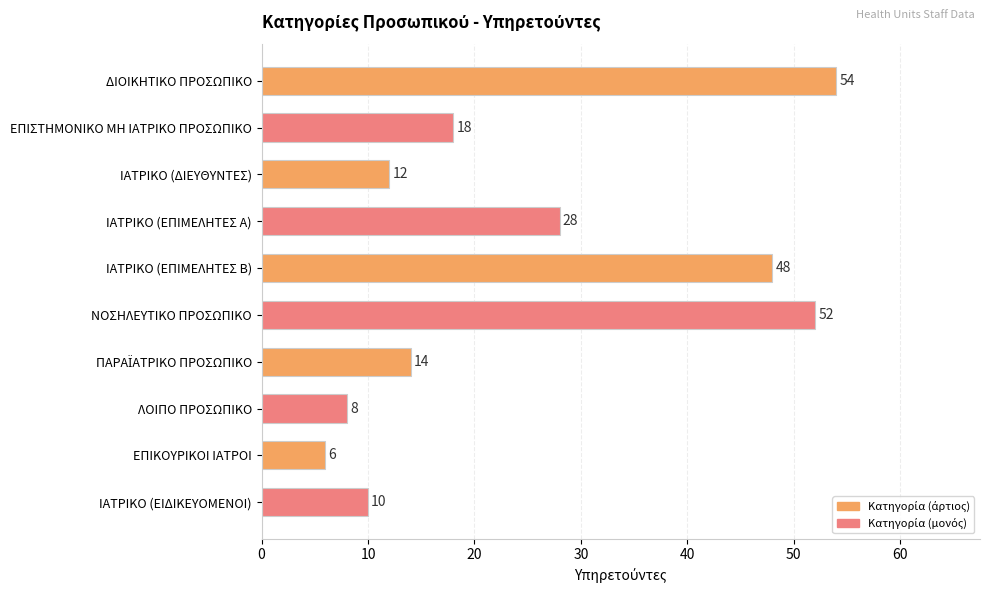

Reading top to bottom, transcribe all the data shown in this chart.

54	18	12	28	48	52	14	8	6	10